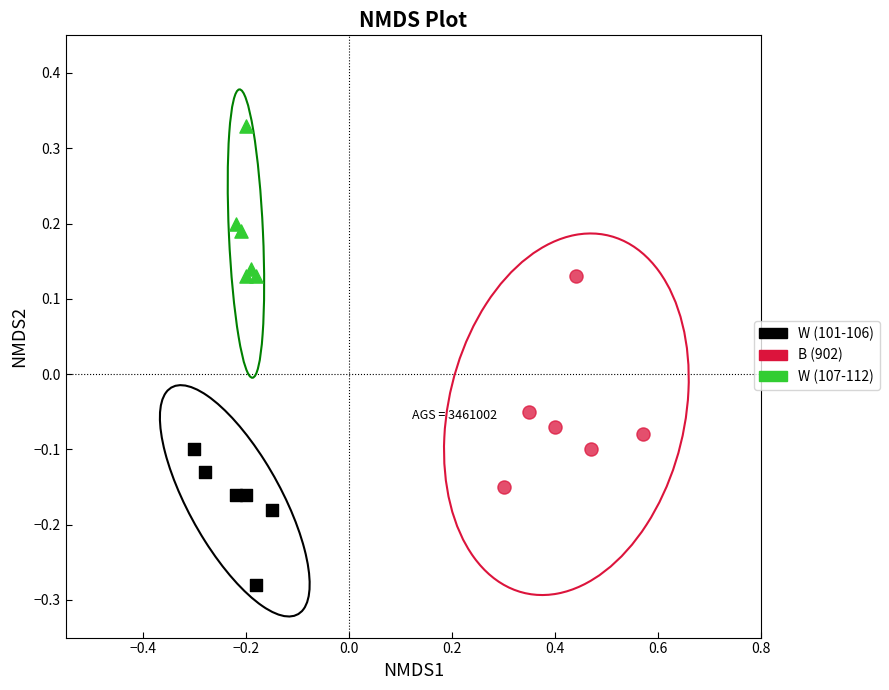

Which series contains the highest Y value?

W (107-112)